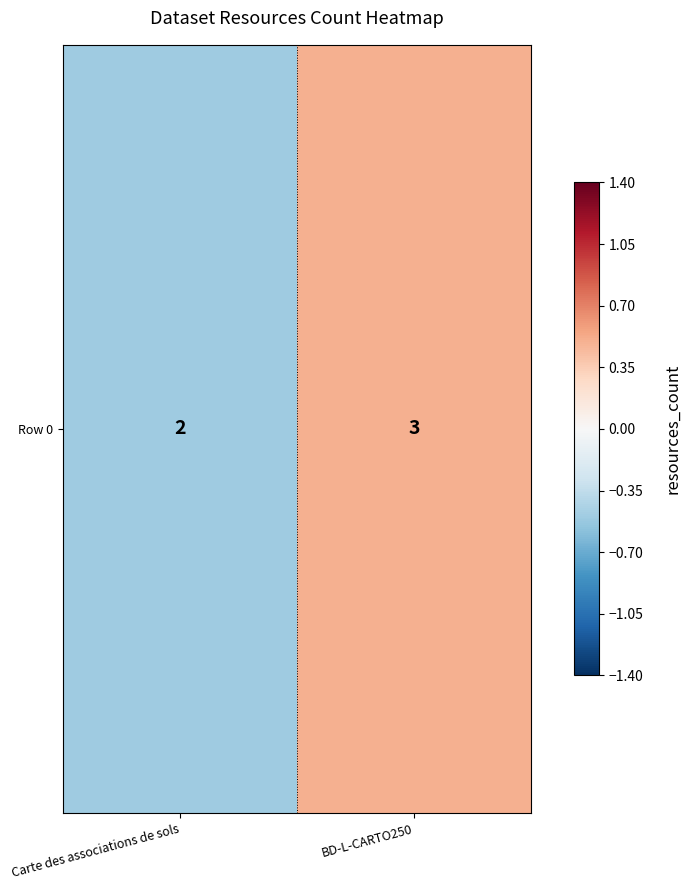

The value at Carte des associations de sols is -0.5. True or false?

True